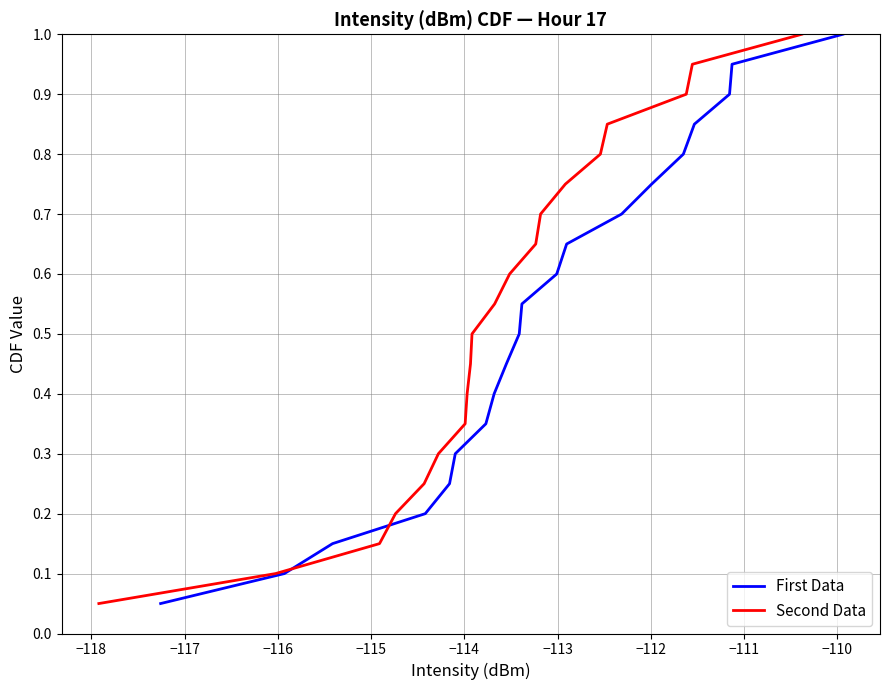

How many lines are shown in the chart?

2